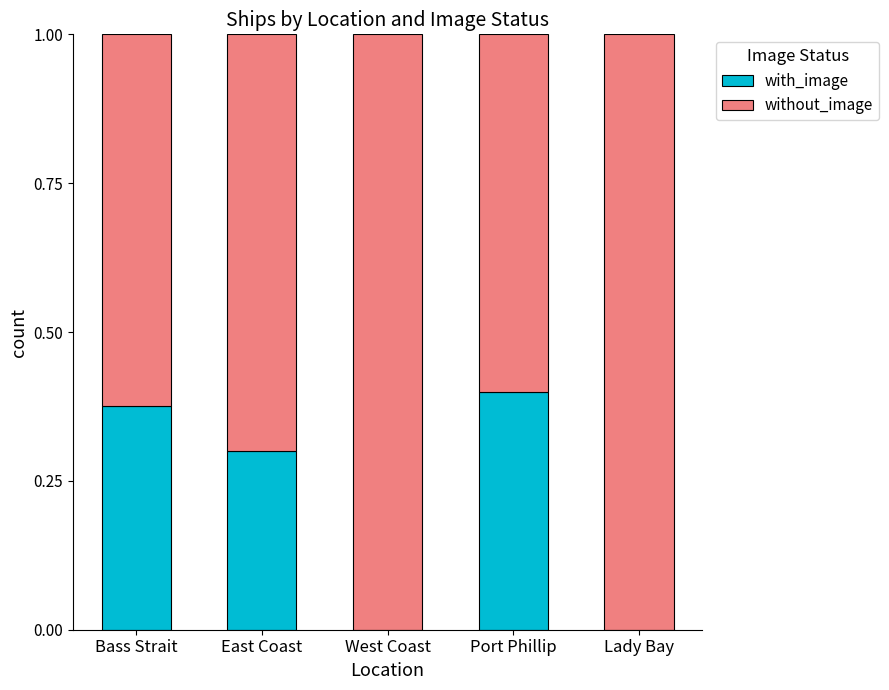

Does the chart contain stacked bars?

Yes